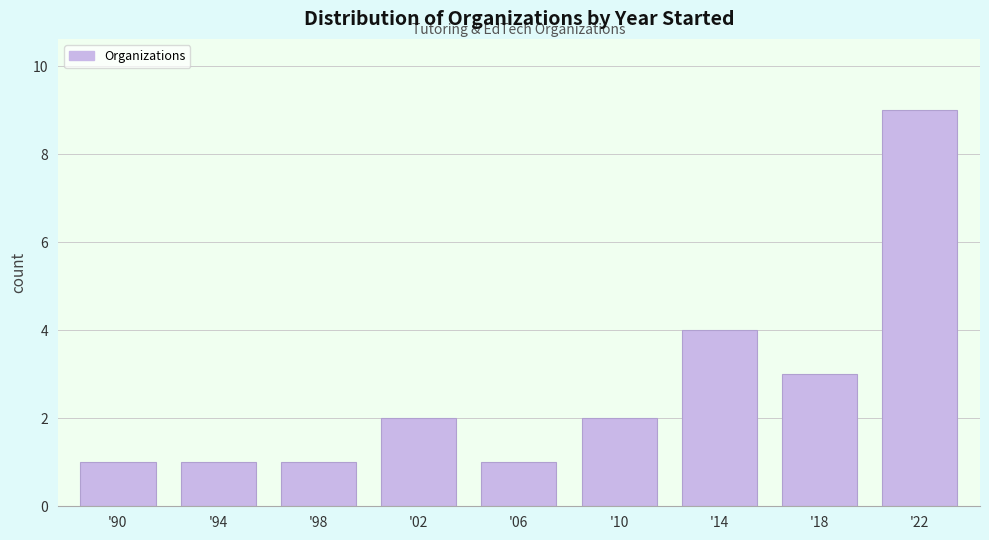

Reading left to right, what are all the values shown in this chart?

'90=1	'94=1	'98=1	'02=2	'06=1	'10=2	'14=4	'18=3	'22=9